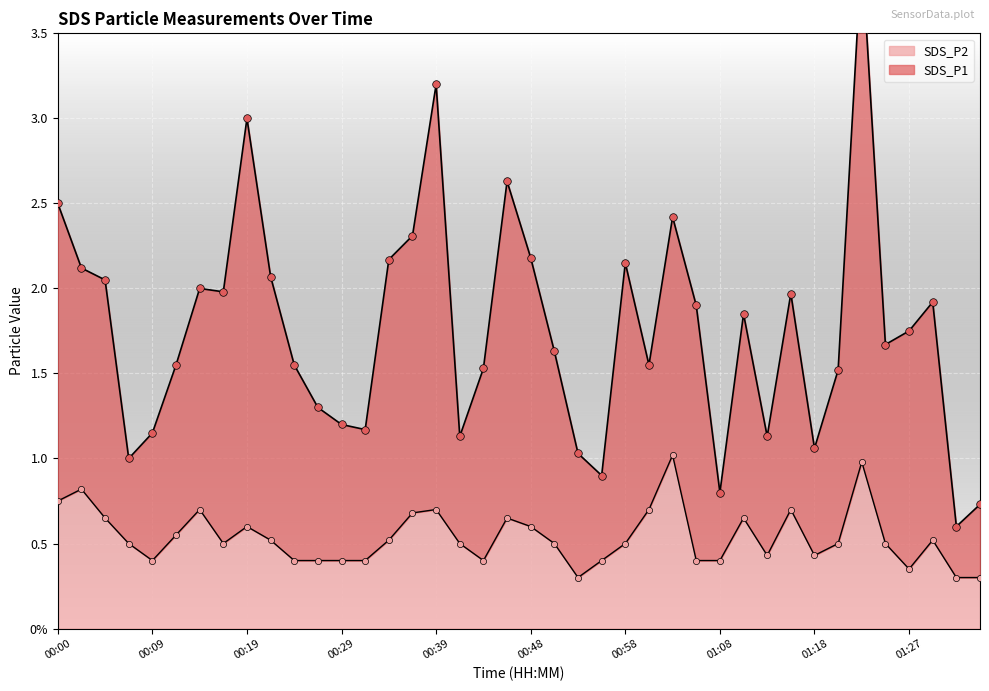

Which series reaches the maximum Y coordinate?

SDS_P1